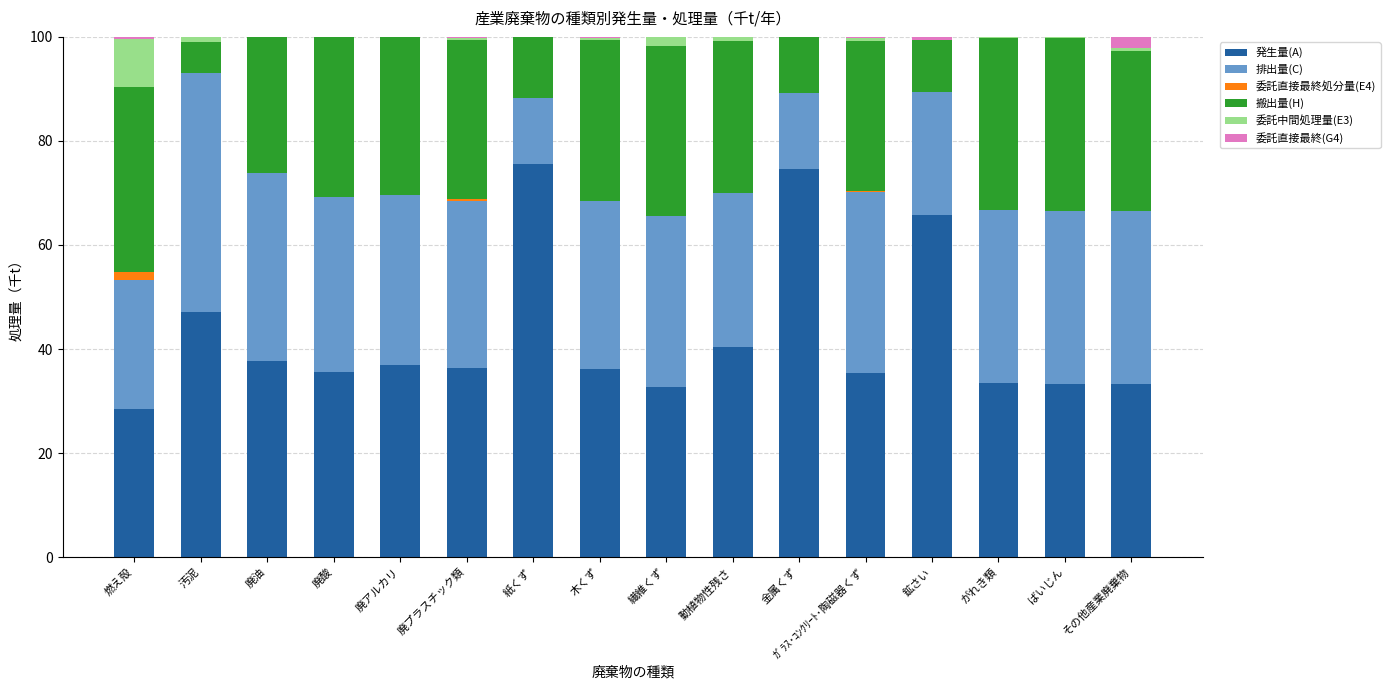

What is the highest value of the 発生量(A) series?

75.5